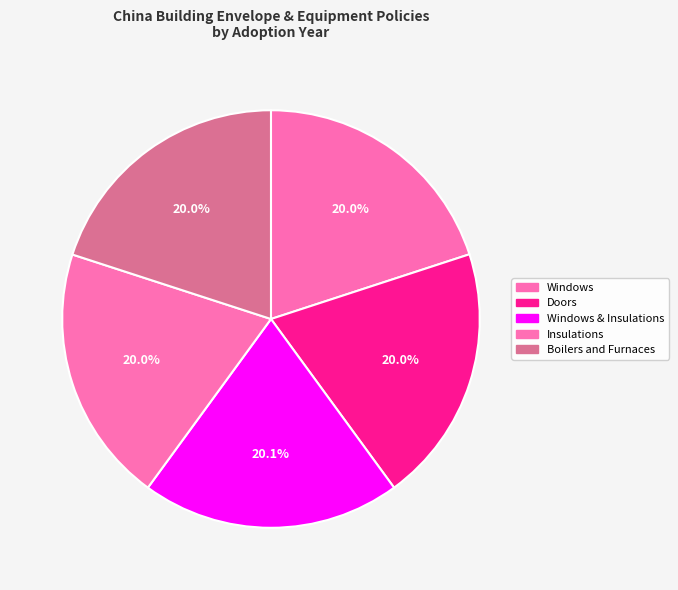

Count the number of slices in the pie.

5